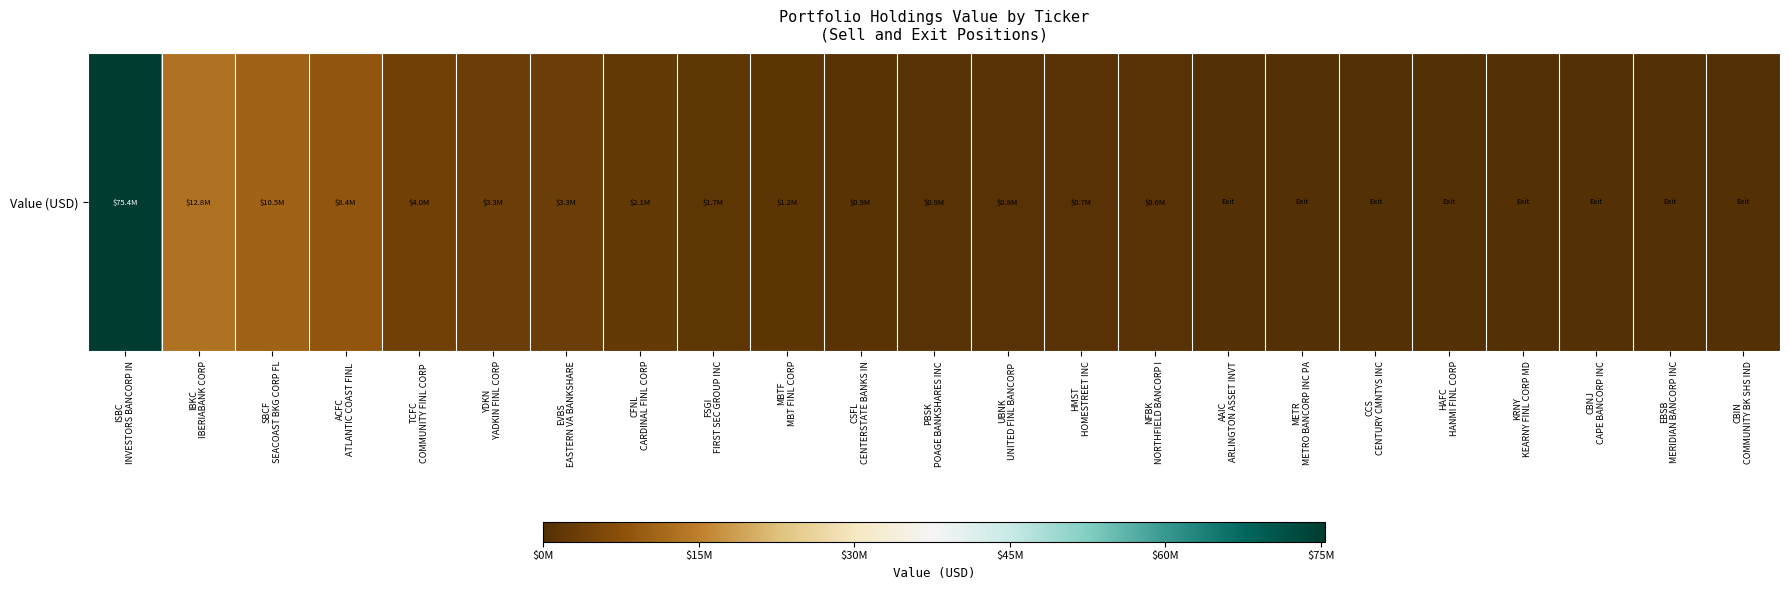

Reading left to right, extract all data points from this chart.

ISBC
INVESTORS BANCORP IN=75376000	IBKC
IBERIABANK CORP=12775000	SBCF
SEACOAST BKG CORP FL=10490000	ACFC
ATLANTIC COAST FINL =8390000	TCFC
COMMUNITY FINL CORP =4048000	YDKN
YADKIN FINL CORP=3287000	EVBS
EASTERN VA BANKSHARE=3253000	CFNL
CARDINAL FINL CORP=2071000	FSGI
FIRST SEC GROUP INC=1716000	MBTF
MBT FINL CORP=1231000	CSFL
CENTERSTATE BANKS IN=935000	PBSK
POAGE BANKSHARES INC=851000	UBNK
UNITED FINL BANCORP =846000	HMST
HOMESTREET INC=653000	NFBK
NORTHFIELD BANCORP I=608000	AAIC
ARLINGTON ASSET INVT=0	METR
METRO BANCORP INC PA=0	CCS
CENTURY CMNTYS INC=0	HAFC
HANMI FINL CORP=0	KRNY
KEARNY FINL CORP MD=0	CBNJ
CAPE BANCORP INC=0	EBSB
MERIDIAN BANCORP INC=0	CBIN
COMMUNITY BK SHS IND=0